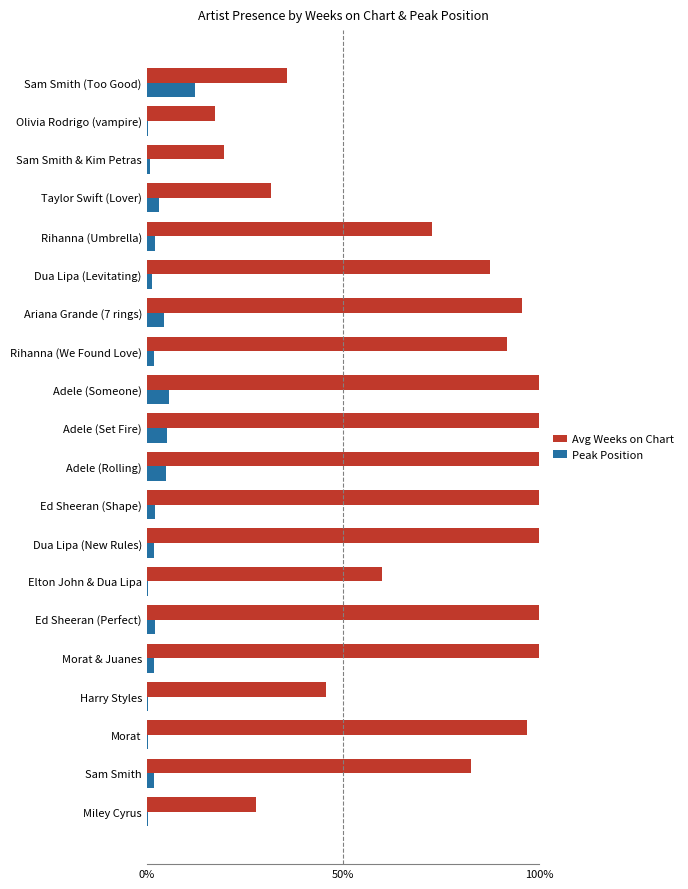

The Avg Weeks on Chart series shows 138.5 at Sam Smith. True or false?

False